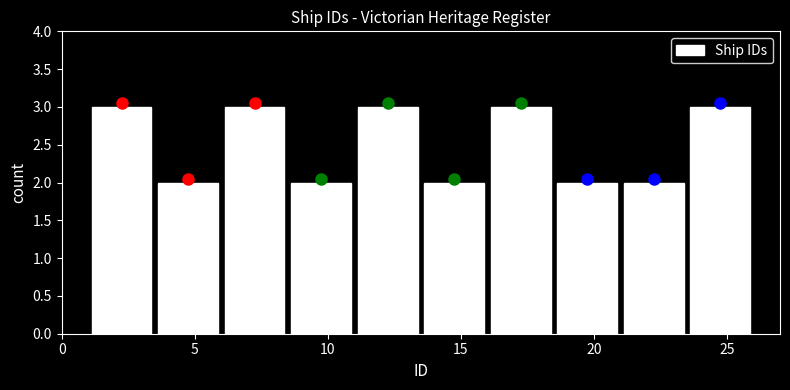

Reading left to right, list every bar in this chart as the range it spans on the x-axis followed by its height. The values are not printed on the chart, so give them approximately, as read against the axis.

1.0 to 3.5: 3
3.5 to 6.0: 2
6.0 to 8.5: 3
8.5 to 11.0: 2
11.0 to 13.5: 3
13.5 to 16.0: 2
16.0 to 18.5: 3
18.5 to 21.0: 2
21.0 to 23.5: 2
23.5 to 26.0: 3